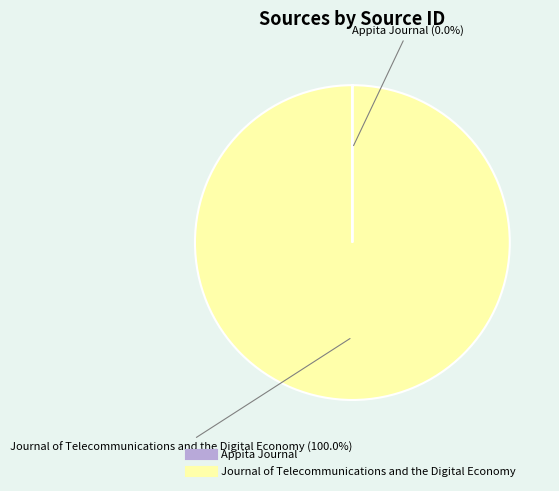

Which category has the biggest portion of the pie?

Journal of Telecommunications and the Digital Economy